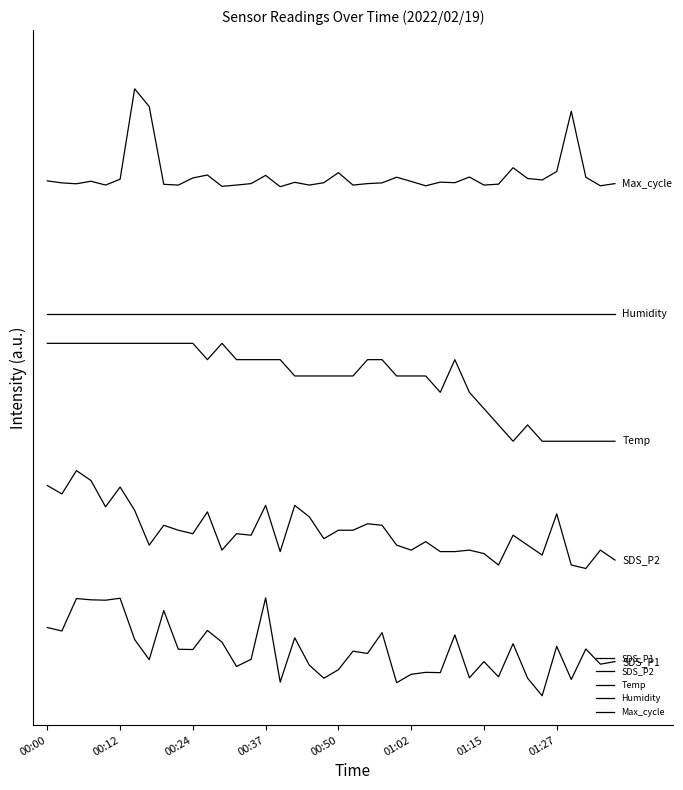

Reading right to left, what are all the values shown in this chart?

SDS_P1: 0.3	0.3	0.5	0.2	0.5	0.0	0.2	0.5	0.2	0.3	0.2	0.6	0.2	0.2	0.2	0.1	0.6	0.4	0.5	0.3	0.2	0.3	0.6	0.1	1.0	0.4	0.3	0.5	0.7	0.5	0.5	0.9	0.4	0.6	1.0	1.0	1.0	1.0	0.7	0.7
SDS_P2: 1.4	1.5	1.3	1.3	1.9	1.4	1.5	1.6	1.3	1.5	1.5	1.5	1.5	1.6	1.5	1.5	1.7	1.8	1.7	1.7	1.6	1.8	1.9	1.5	1.9	1.6	1.7	1.5	1.9	1.7	1.7	1.7	1.5	1.9	2.1	1.9	2.2	2.3	2.1	2.1
Temp: 2.6	2.6	2.6	2.6	2.6	2.6	2.8	2.6	2.8	2.9	3.1	3.4	3.1	3.3	3.3	3.3	3.4	3.4	3.3	3.3	3.3	3.3	3.3	3.4	3.4	3.4	3.4	3.6	3.4	3.6	3.6	3.6	3.6	3.6	3.6	3.6	3.6	3.6	3.6	3.6
Humidity: 3.9	3.9	3.9	3.9	3.9	3.9	3.9	3.9	3.9	3.9	3.9	3.9	3.9	3.9	3.9	3.9	3.9	3.9	3.9	3.9	3.9	3.9	3.9	3.9	3.9	3.9	3.9	3.9	3.9	3.9	3.9	3.9	3.9	3.9	3.9	3.9	3.9	3.9	3.9	3.9
Max_cycle: 5.2	5.2	5.3	6.0	5.4	5.3	5.3	5.4	5.2	5.2	5.3	5.2	5.2	5.2	5.3	5.3	5.2	5.2	5.2	5.3	5.2	5.2	5.2	5.2	5.3	5.2	5.2	5.2	5.3	5.3	5.2	5.2	6.0	6.2	5.3	5.2	5.3	5.2	5.2	5.3